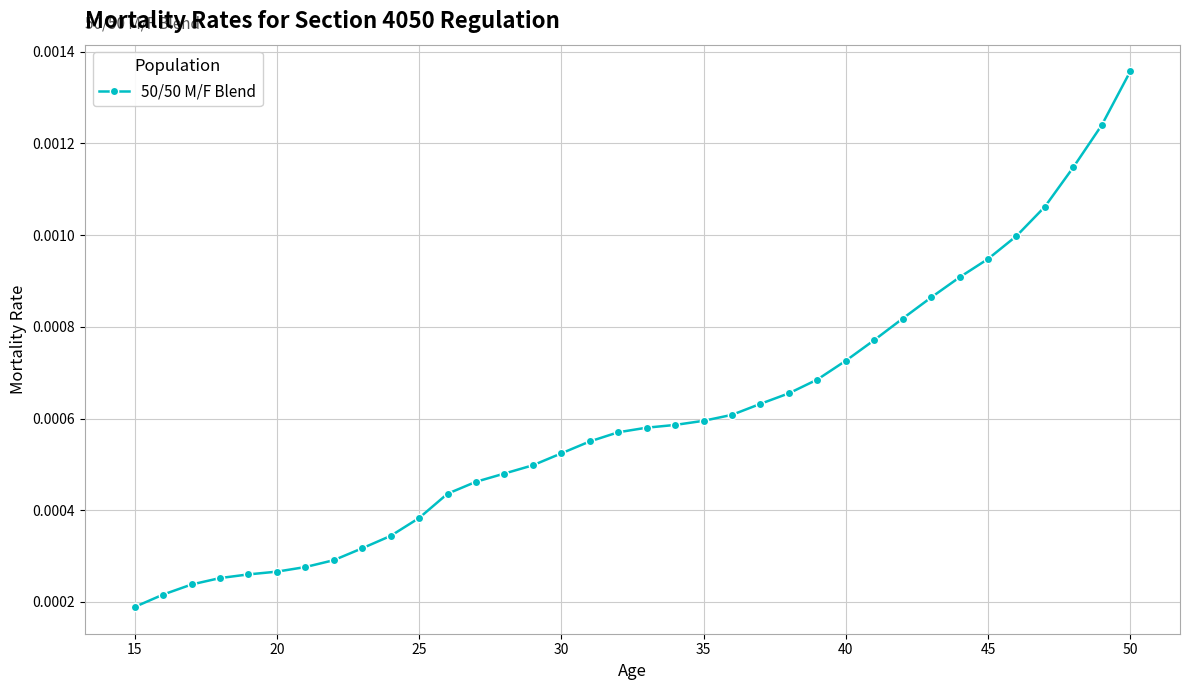

How many series are shown in this chart?

1